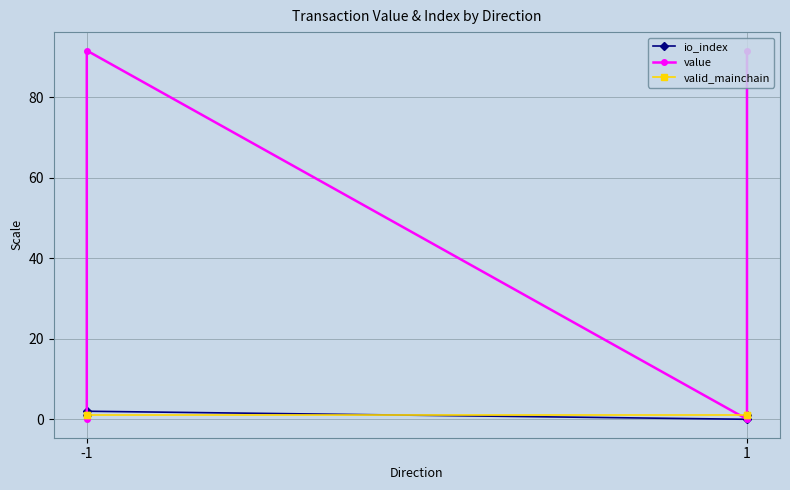

What is the difference between the maximum and minimum values in the io_index series?

2.0